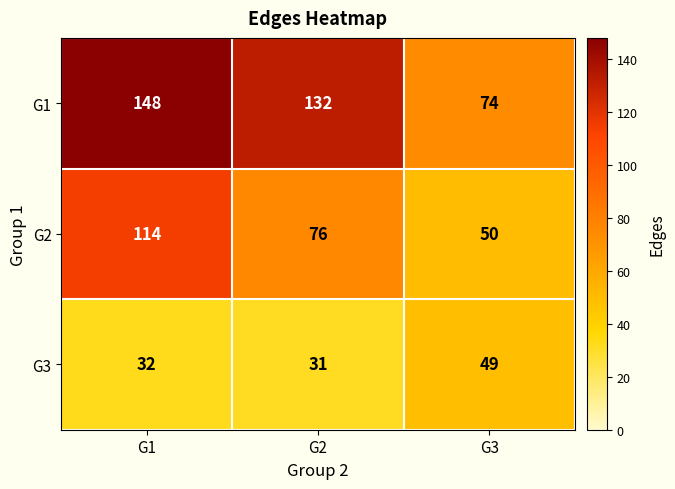

Reading left to right, what are all the values shown in this chart?

G1: G1=148	G2=132	G3=74
G2: G1=114	G2=76	G3=50
G3: G1=32	G2=31	G3=49